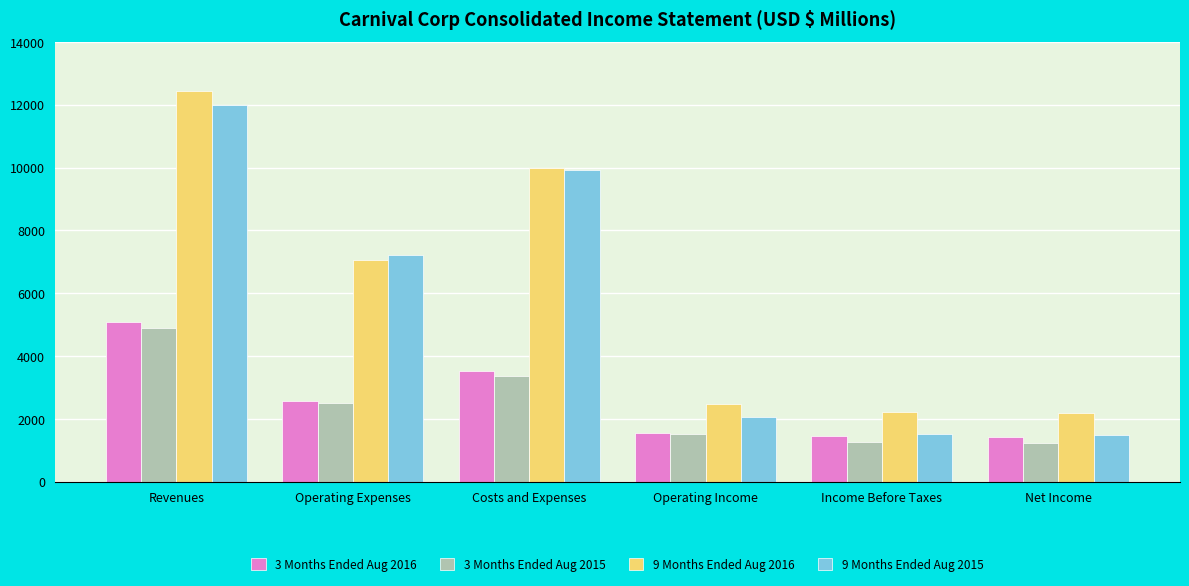

How many distinct data groups are displayed?

4